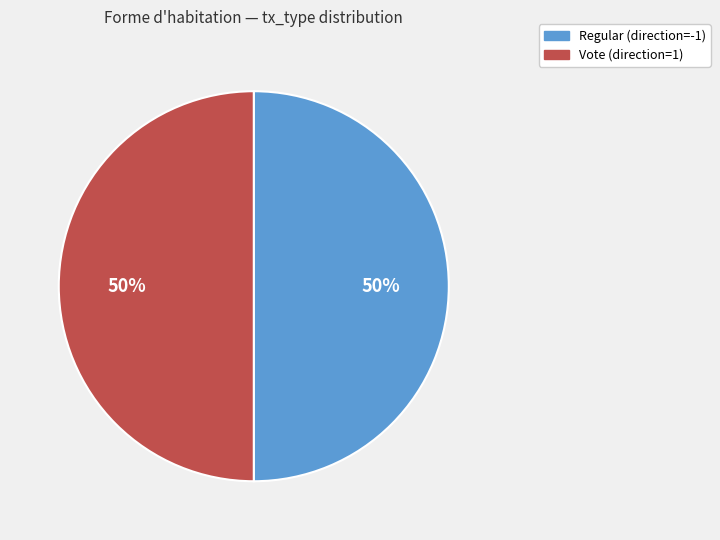

To the nearest percent, what is the average slice percentage?

50%